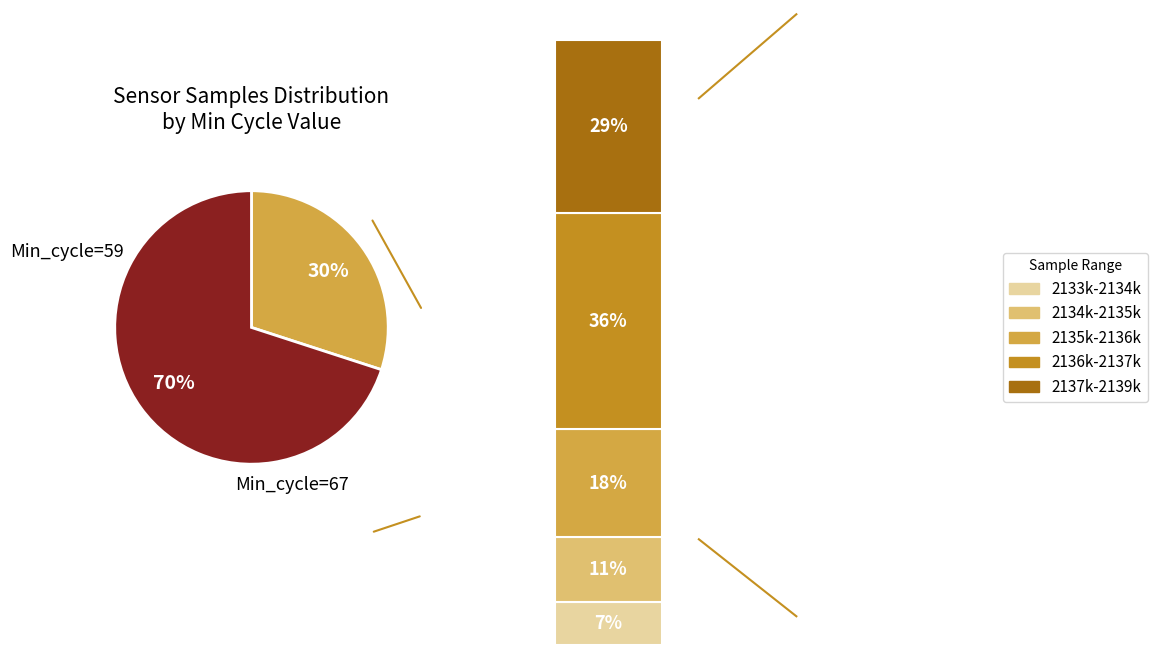

To the nearest percent, what is the combined percentage of 59 and 67?

100%